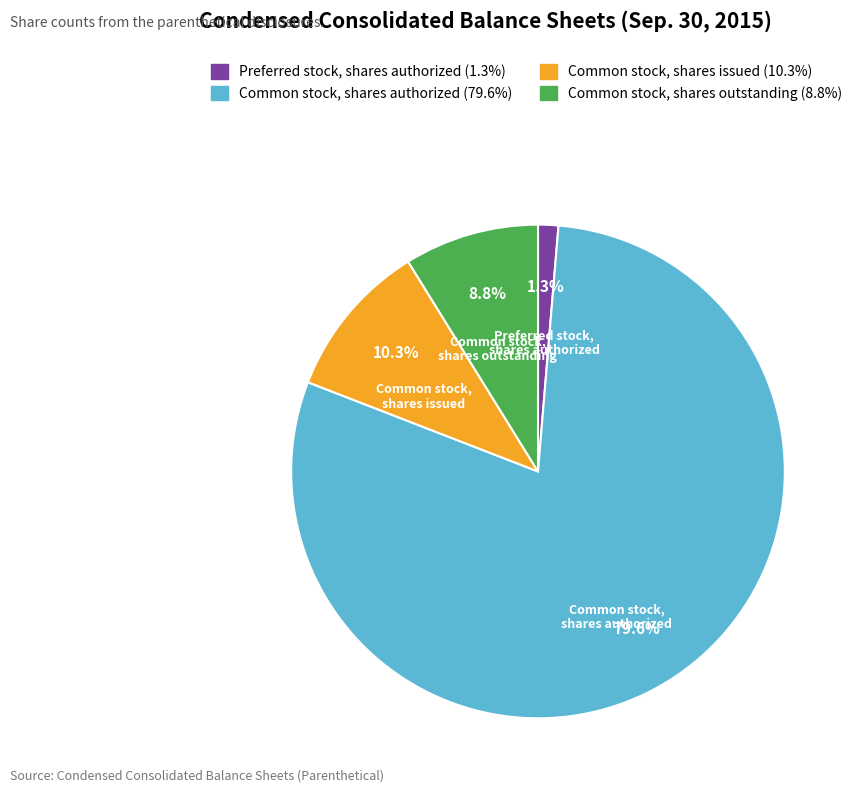

Is there a majority slice in this chart?

Yes